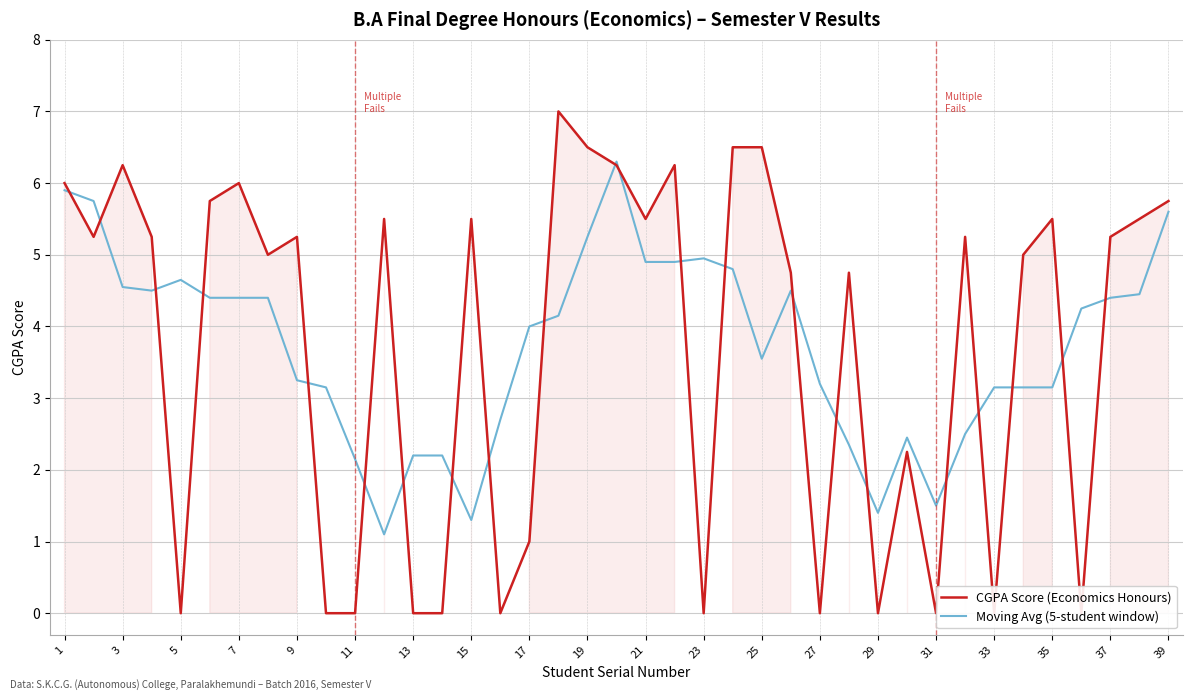

True or false: CGPA Score (Economics Honours) and Moving Avg (5-student window) intersect in this chart.

True